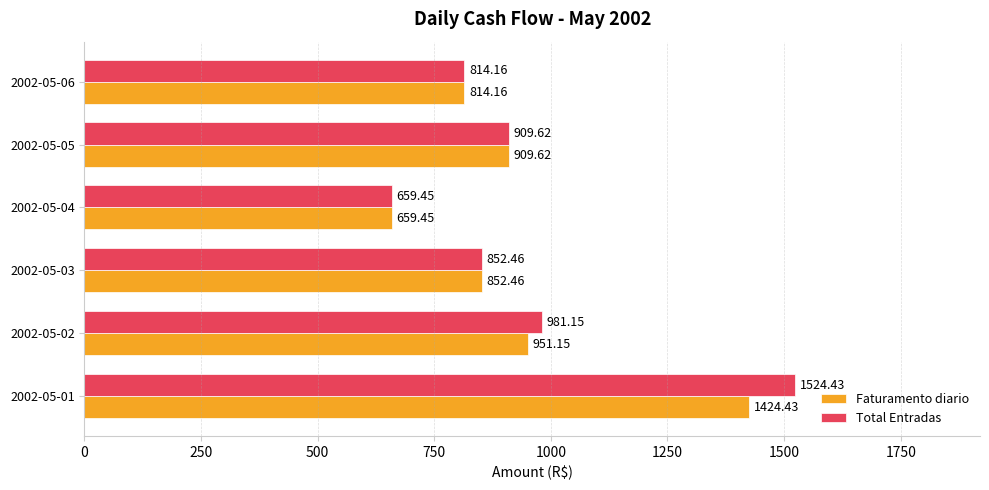

What is the difference between the second highest and minimum values in the Total Entradas series?

321.7